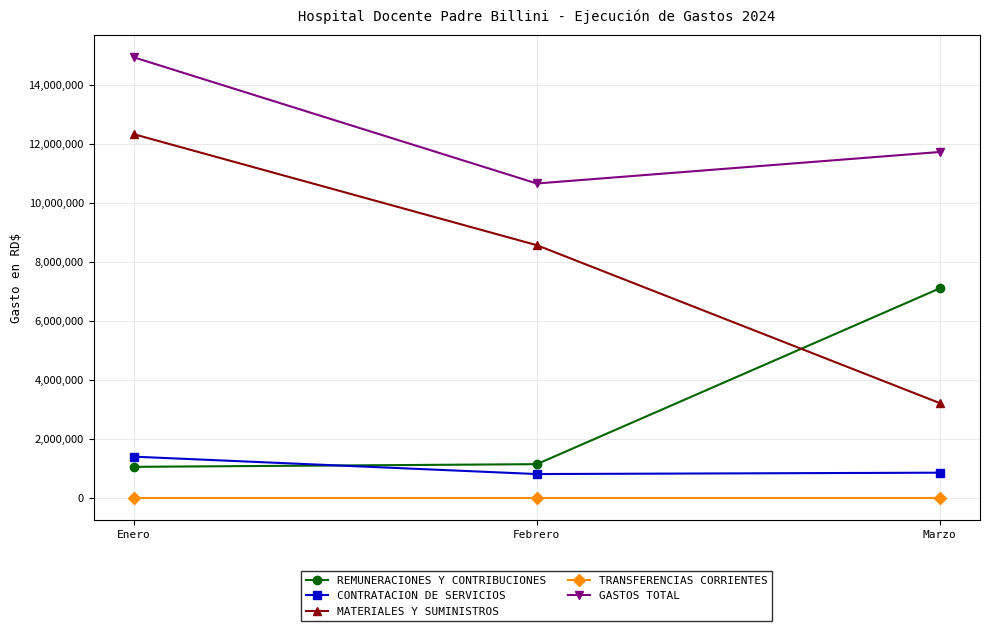

What is the sum of the MATERIALES Y SUMINISTROS values at Marzo and Febrero?

11786770.9